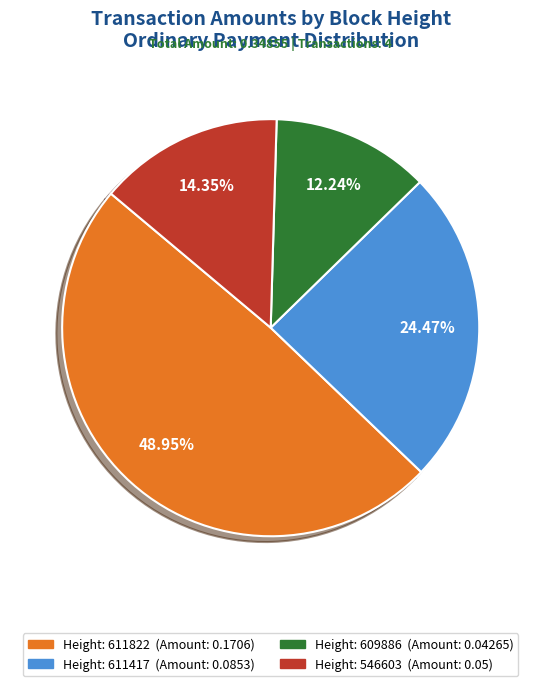

Is there a majority slice in this chart?

No